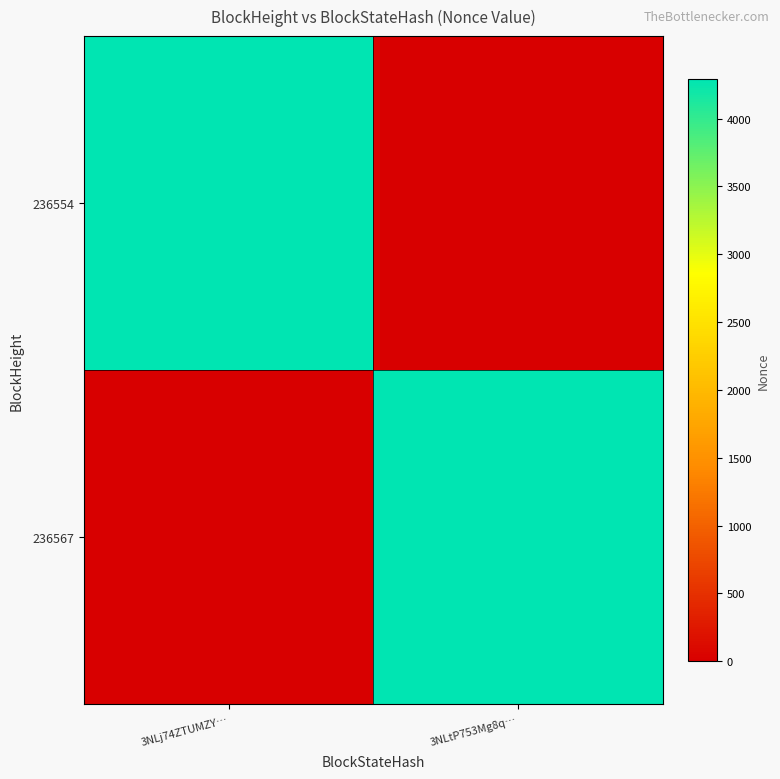

Reading left to right, extract all data points from this chart.

236567: 3NLj74ZTUMZY…=0	3NLtP753Mg8q…=4292
236554: 3NLj74ZTUMZY…=4292	3NLtP753Mg8q…=0